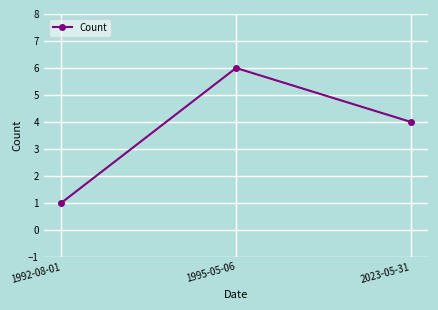

At which category does the chart reach its peak across all series?

1995-05-06